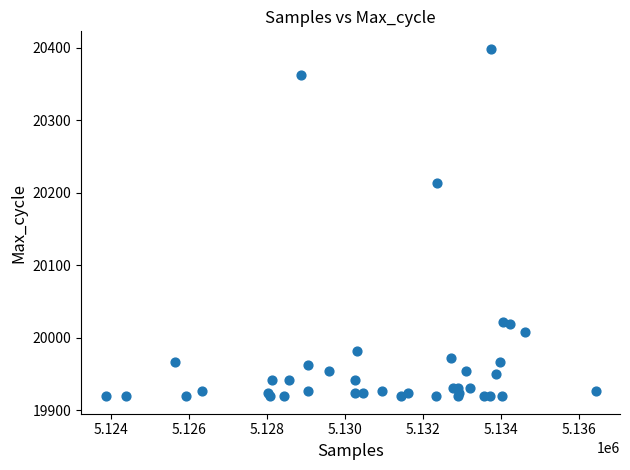

What Y value in the scatter plot is closest to 20159?

20214